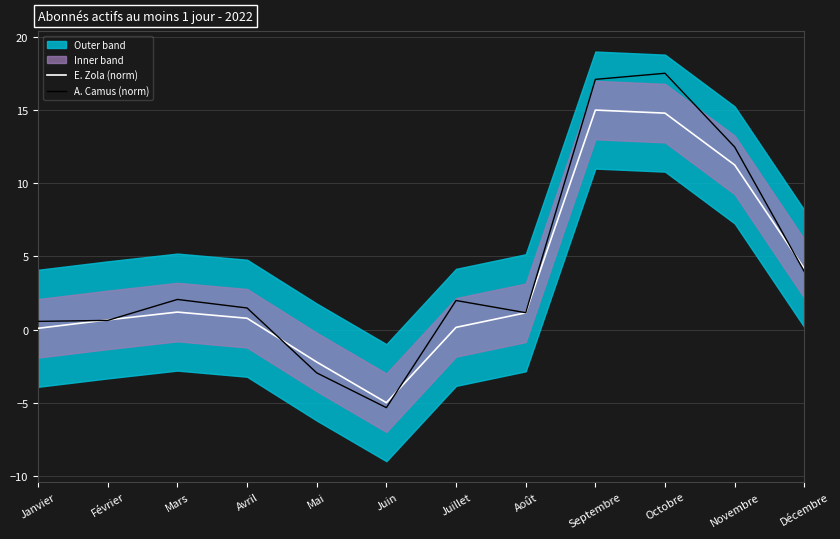

How many data points does each series have?

12